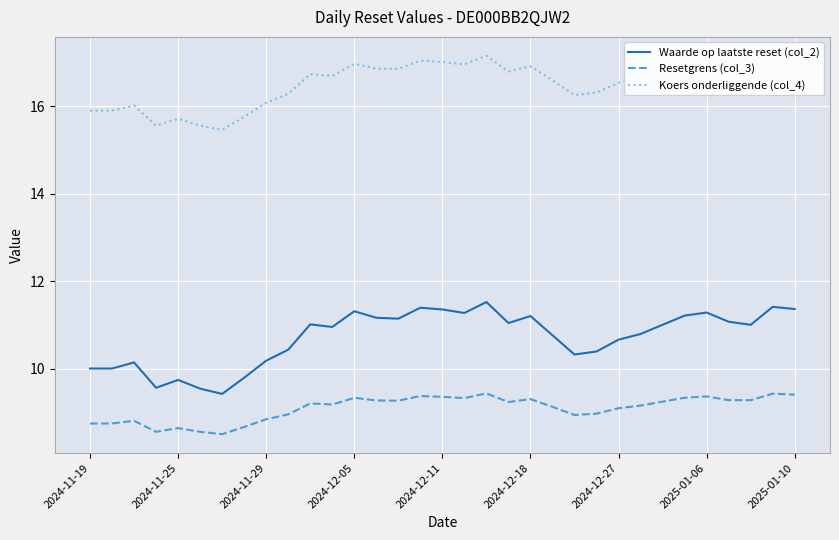

Does the chart display data point markers on the line(s)?

No